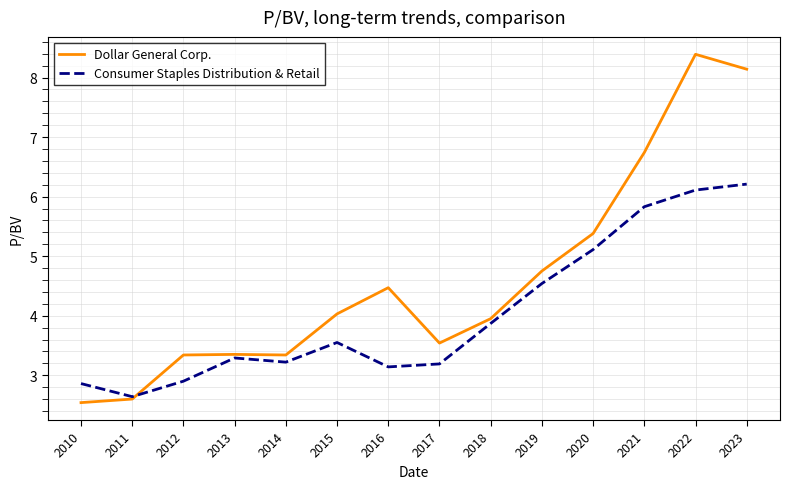

Is the value of Dollar General Corp. at 2012 greater than the value of Consumer Staples Distribution & Retail at 2020?

No